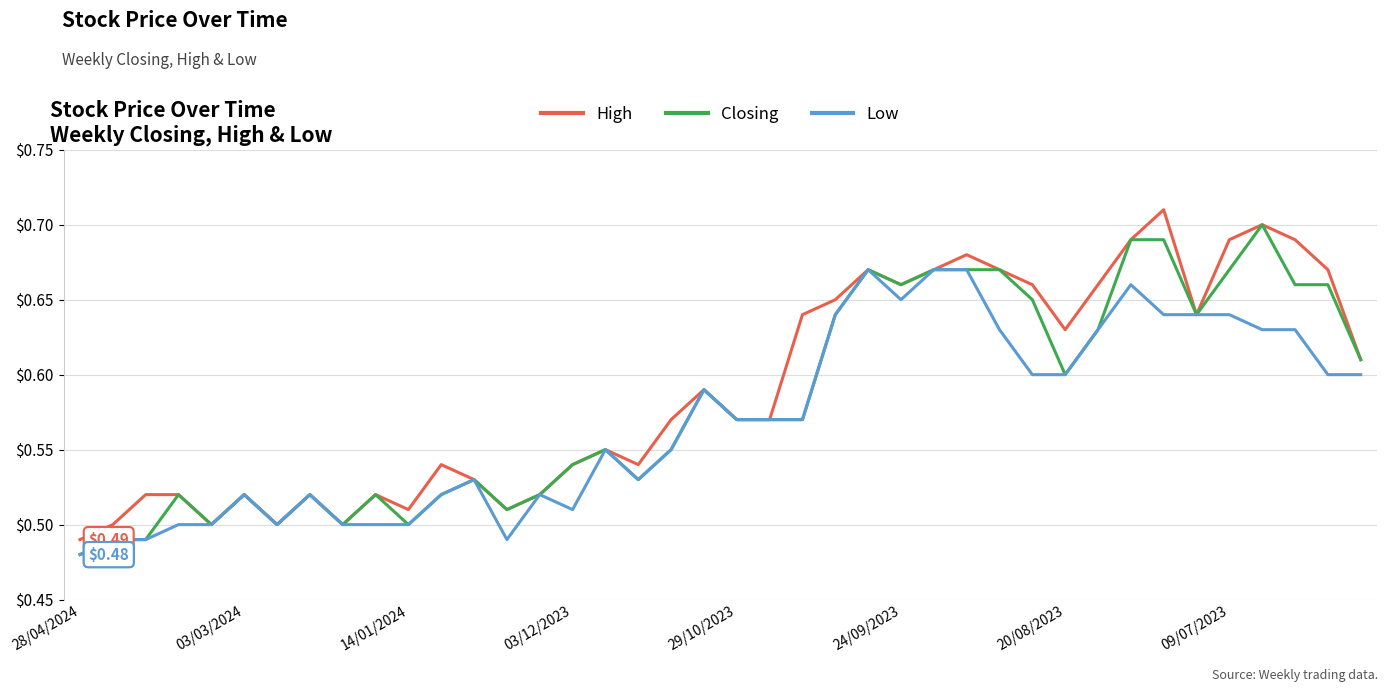

Rank the series by their average value, from highest to lowest.

High, Closing, Low